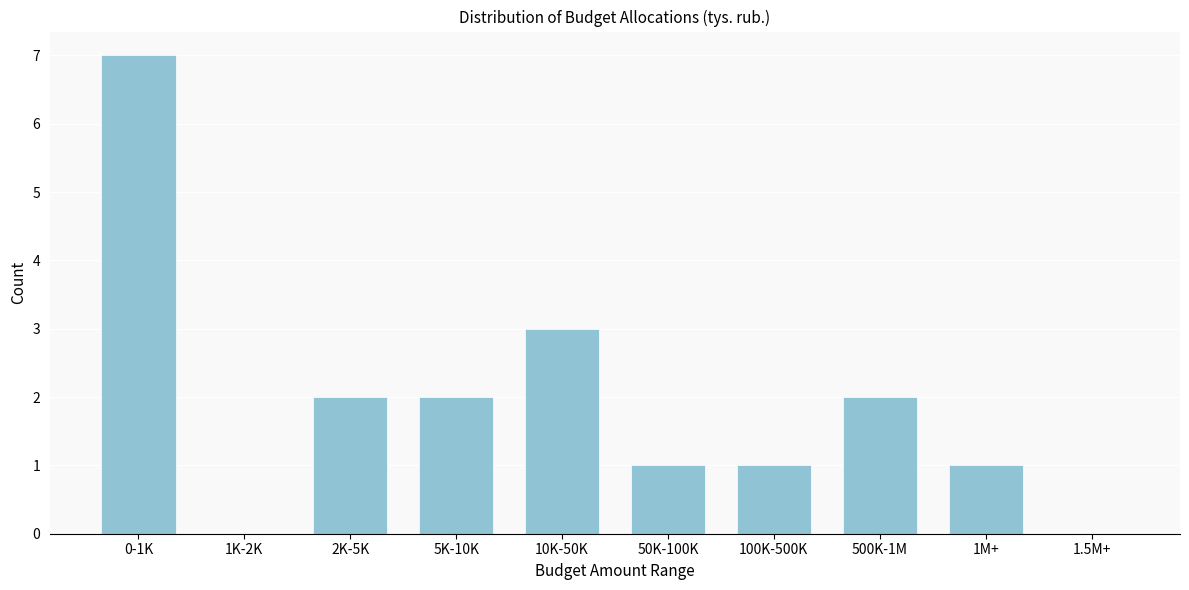

Reading left to right, what are all the values shown in this chart?

0-1K=7	1K-2K=0	2K-5K=2	5K-10K=2	10K-50K=3	50K-100K=1	100K-500K=1	500K-1M=2	1M+=1	1.5M+=0